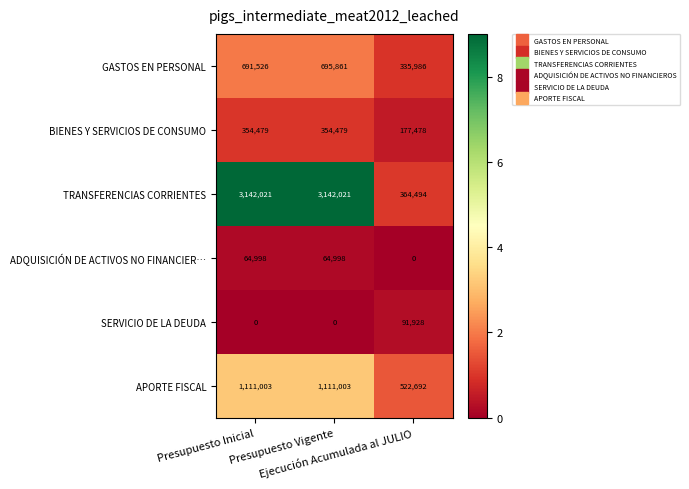

Which series has the largest range (max minus min)?

TRANSFERENCIAS CORRIENTES